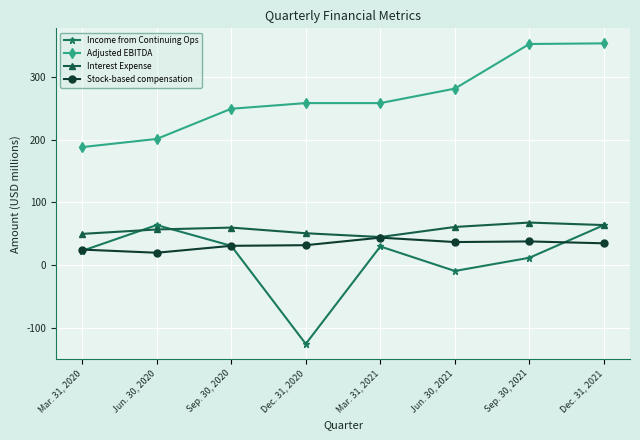

What is the label of the 3rd point from the left?

Sep. 30, 2020